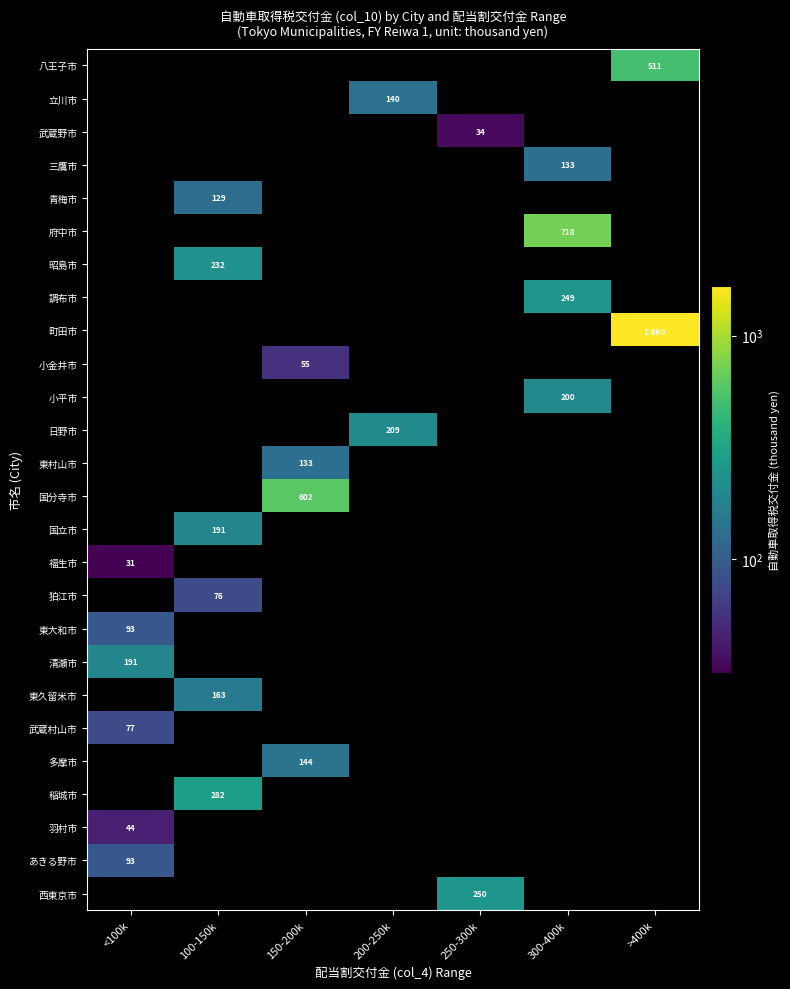

Where is あきる野市 nearest to the value 93?

<100k